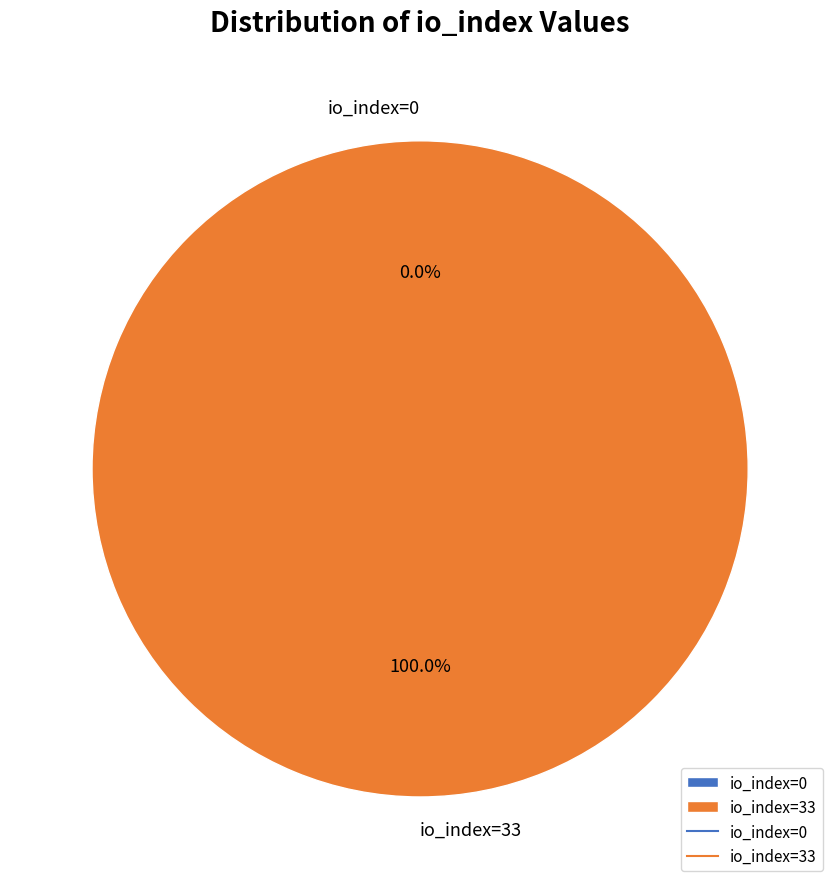

To the nearest percent, what is the difference between the largest and smallest slice percentages?

100%